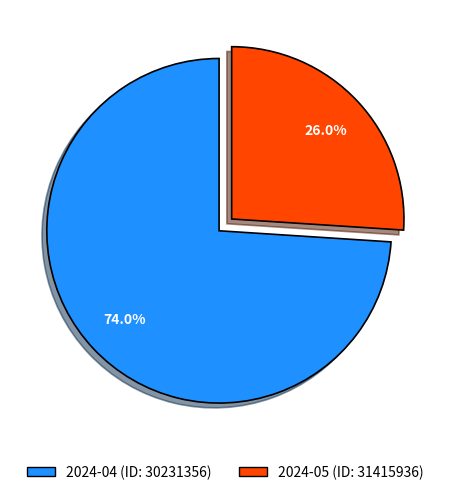

How many segments does this pie chart have?

2